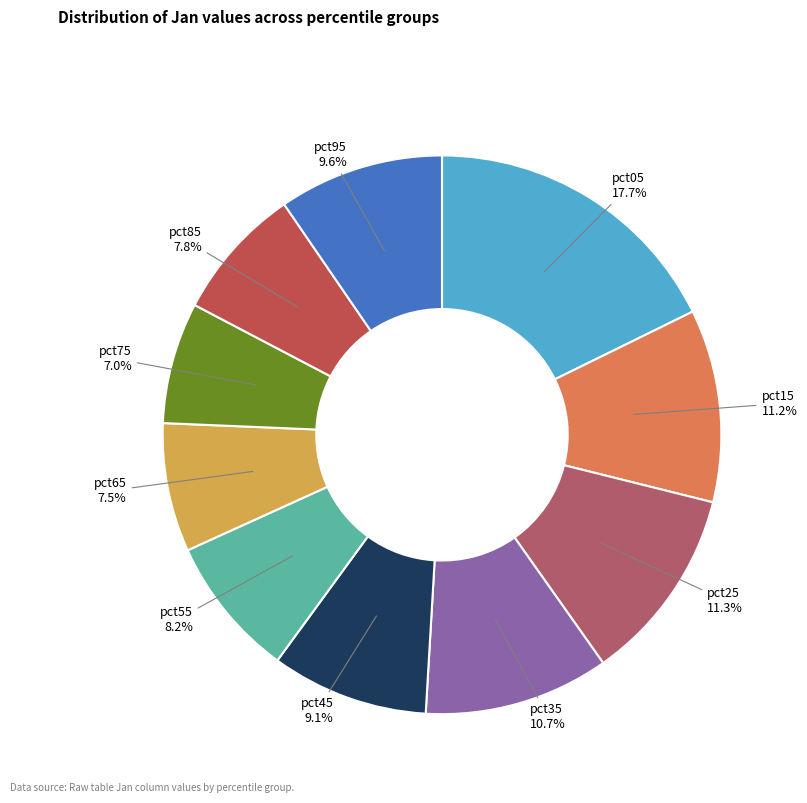

Which has a higher value, pct85 or pct75?

pct85